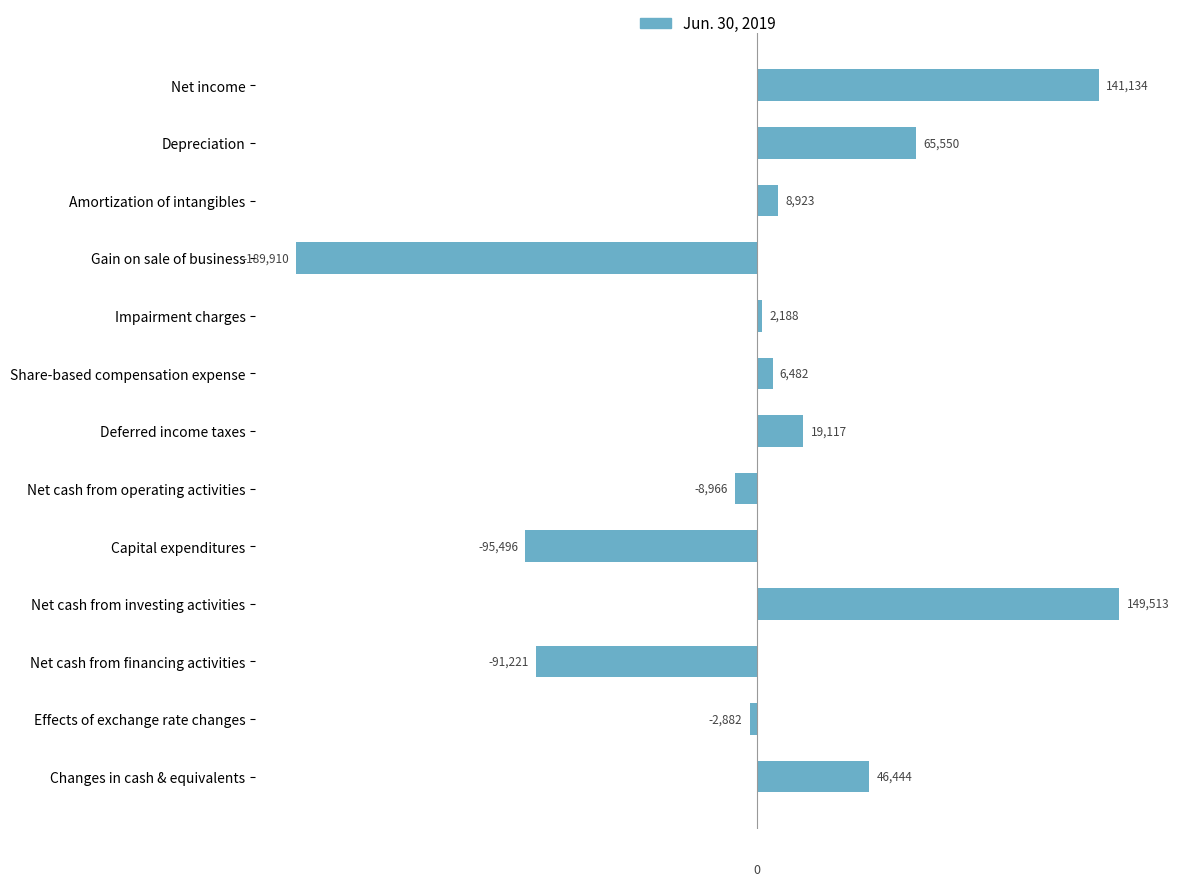

What is the average value?

3914